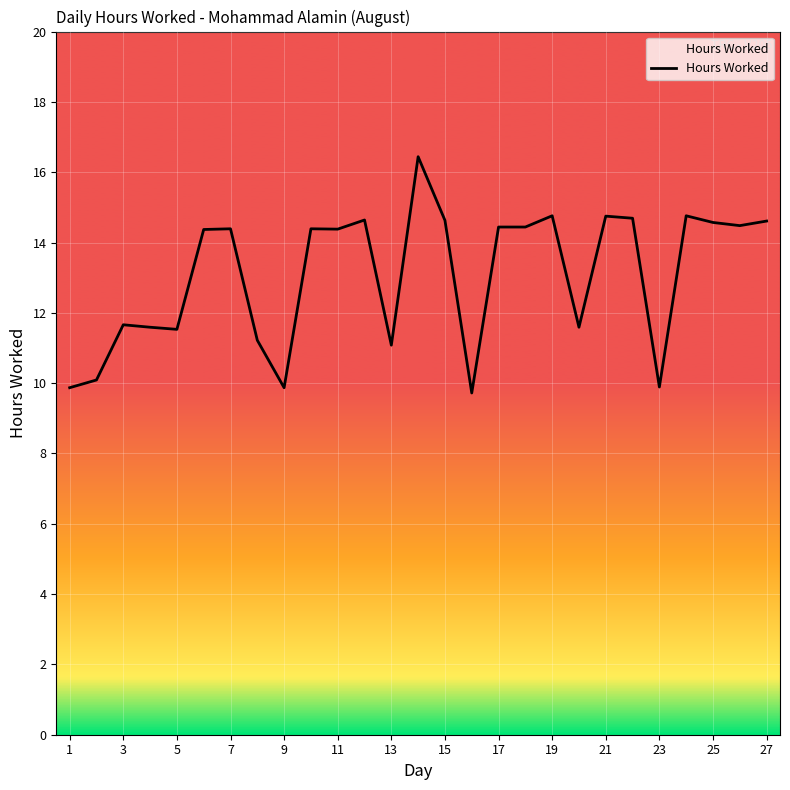

What is the difference between the maximum and minimum values?

6.7